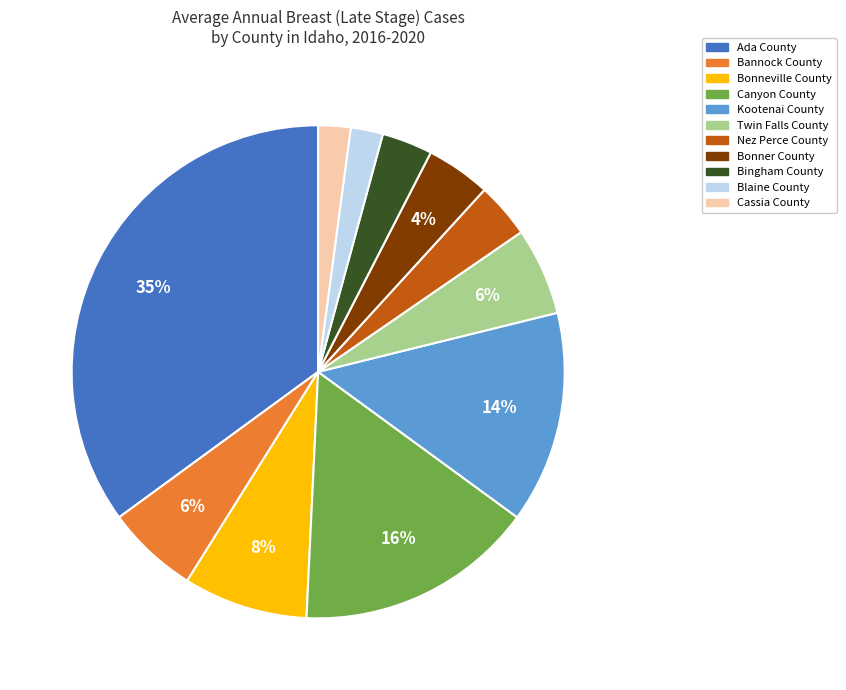

True or false: Bannock County accounts for 6% of the total.

True